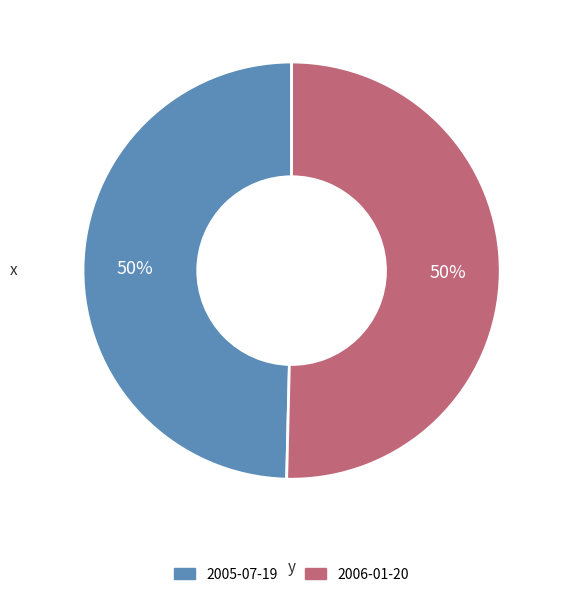

How many segments does this pie chart have?

2